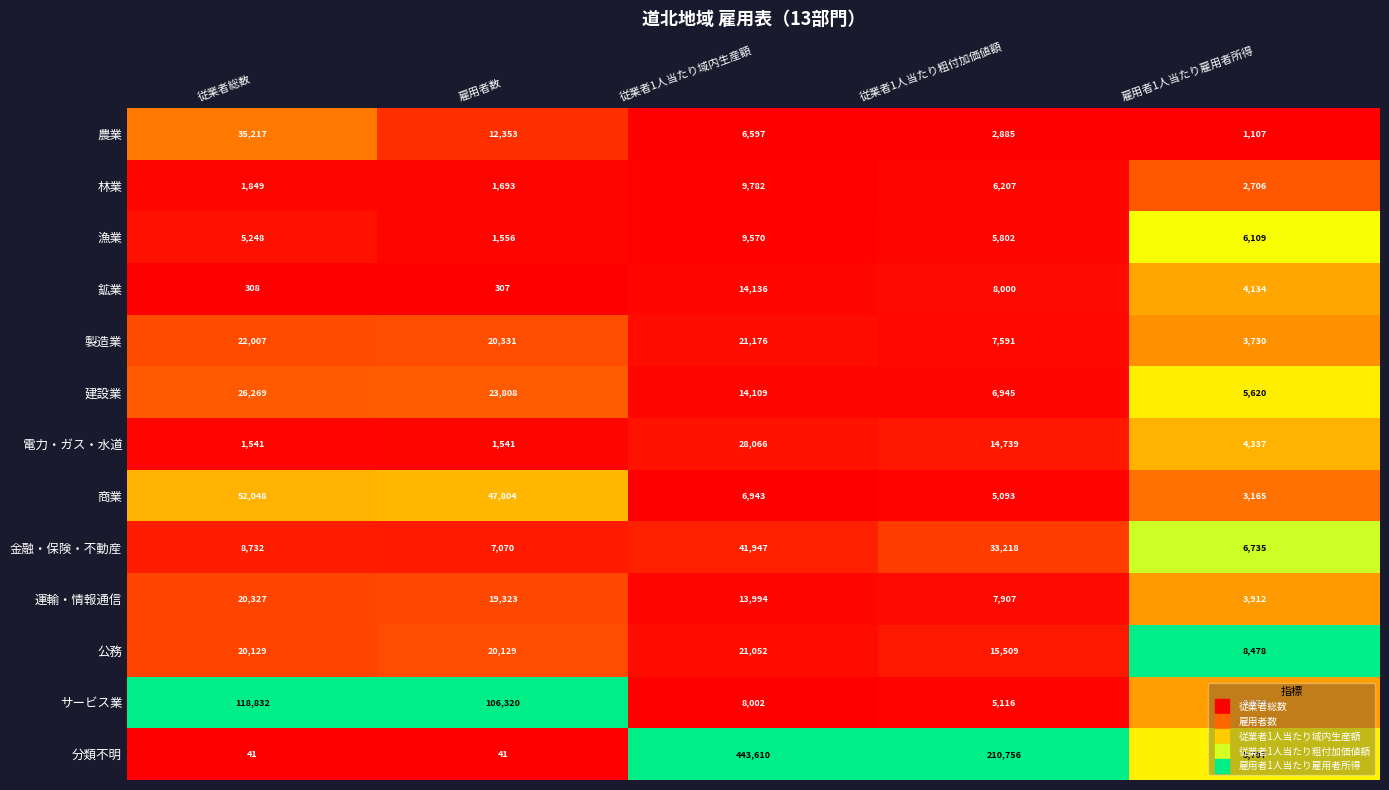

Between 雇用者数 and 雇用者1人当たり雇用者所得, which series saw the biggest shift?

サービス業